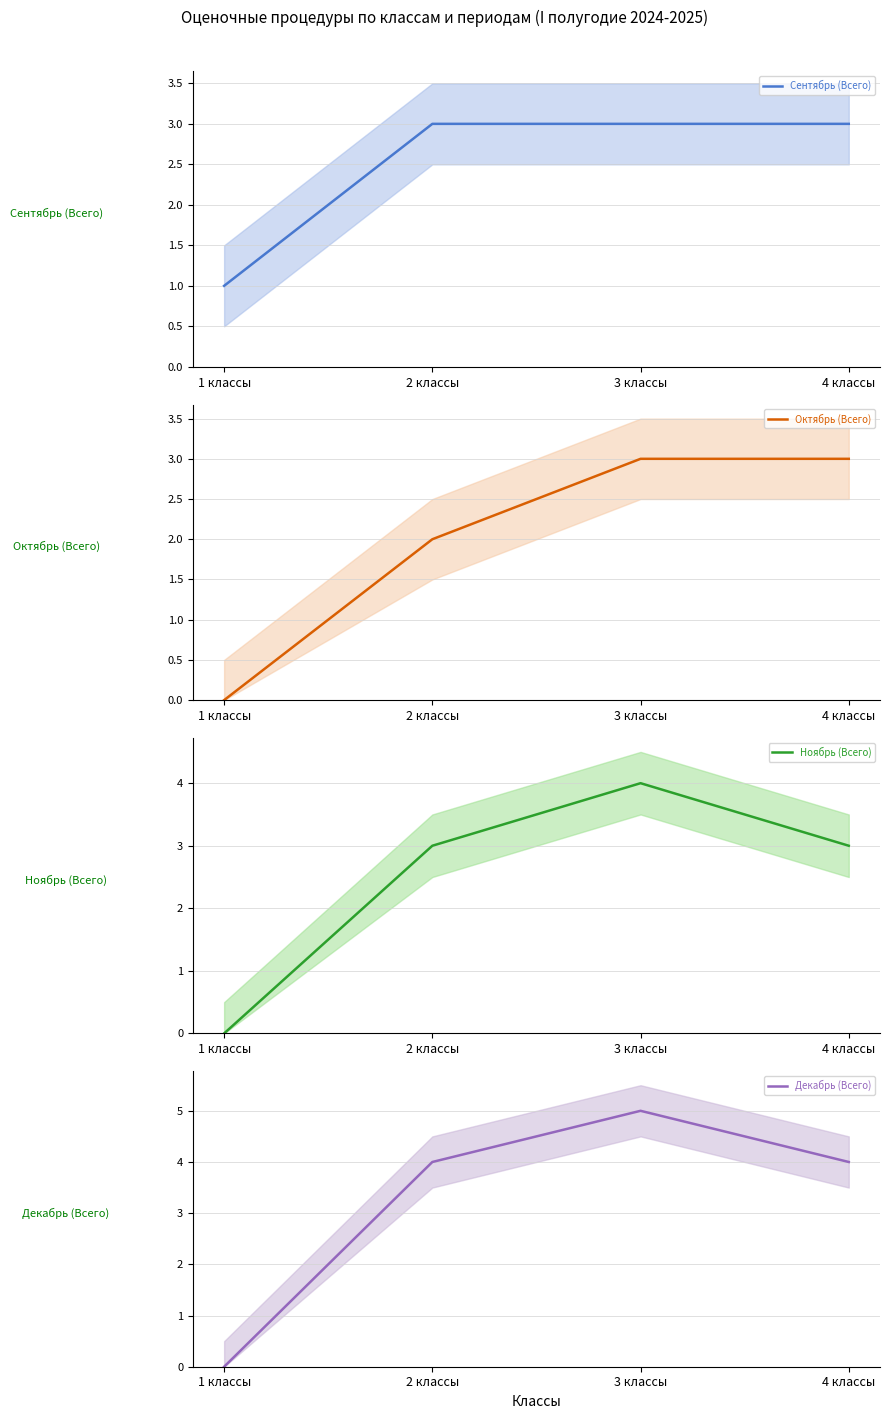

Reading left to right, transcribe all the data shown in this chart.

Сентябрь (Всего): 1 классы=1	2 классы=3	3 классы=3	4 классы=3
Октябрь (Всего): 1 классы=0	2 классы=2	3 классы=3	4 классы=3
Ноябрь (Всего): 1 классы=0	2 классы=3	3 классы=4	4 классы=3
Декабрь (Всего): 1 классы=0	2 классы=4	3 классы=5	4 классы=4